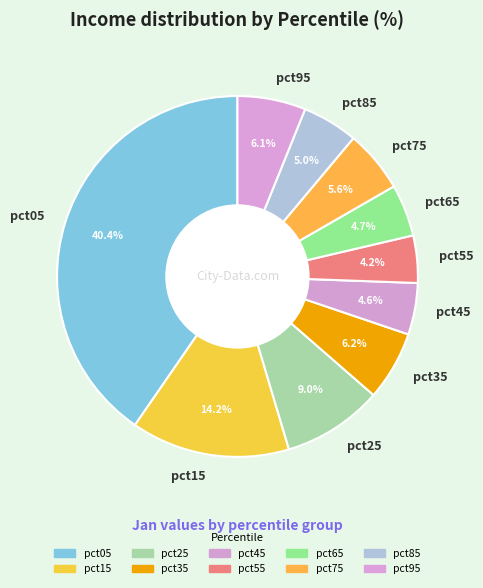

To the nearest percent, what is the average slice percentage?

10%